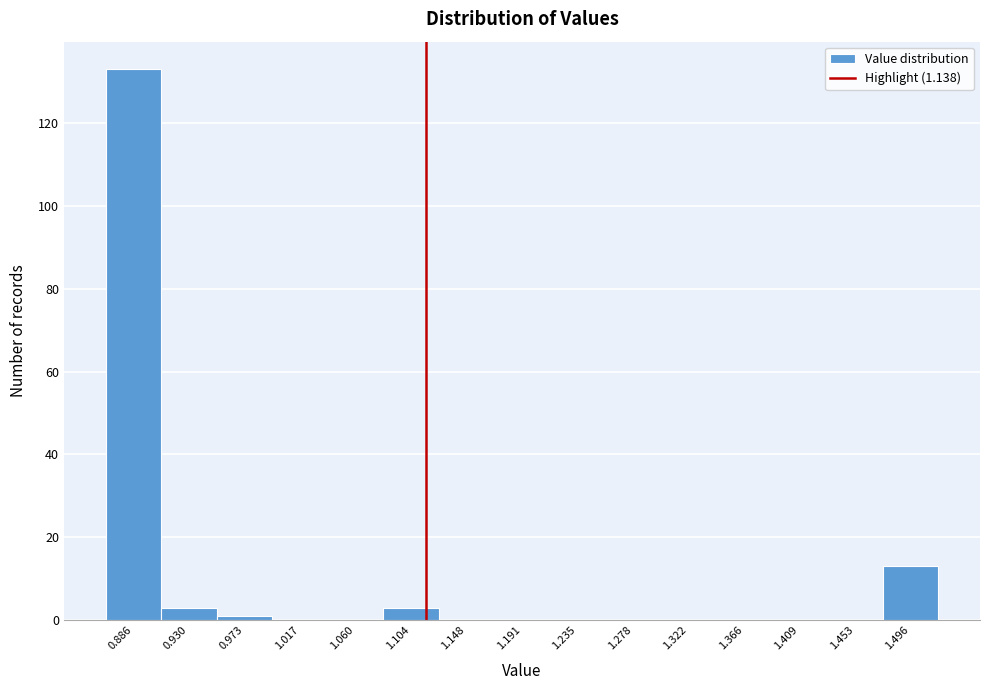

Reading left to right, extract all data points from this chart.

0.886=133	0.930=3	0.973=1	1.017=0	1.060=0	1.104=3	1.148=0	1.191=0	1.235=0	1.278=0	1.322=0	1.366=0	1.409=0	1.453=0	1.496=13